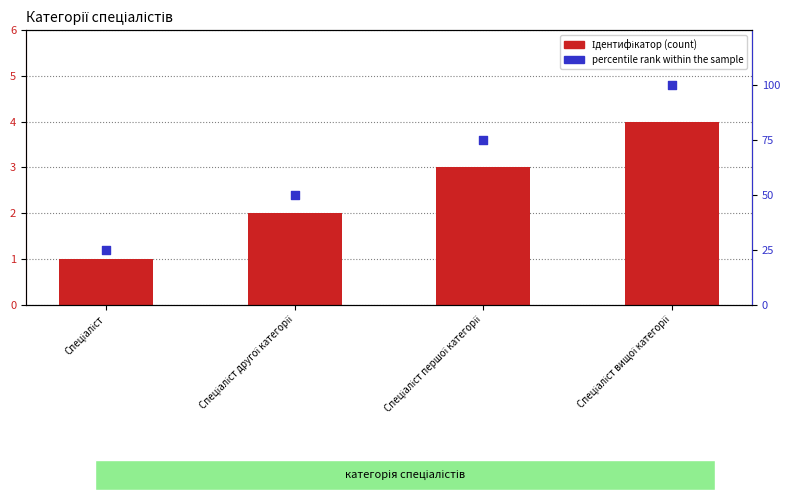

What are all the series names shown in the legend?

Ідентифікатор, percentile rank within the sample